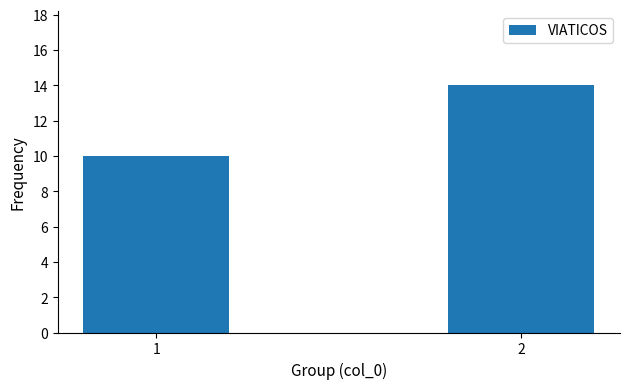

Rank the categories by value from highest to lowest.

2, 1